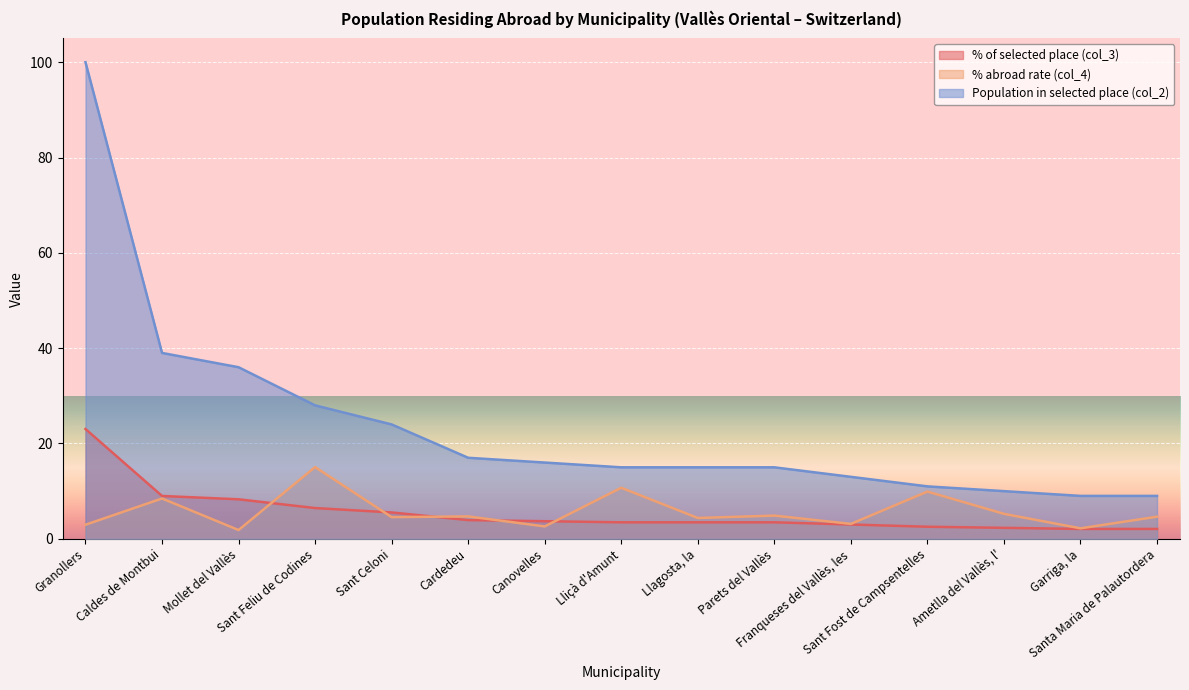

Rank the series by their maximum value, from highest to lowest.

Population in selected place (col_2), % of selected place (col_3), % abroad rate (col_4)